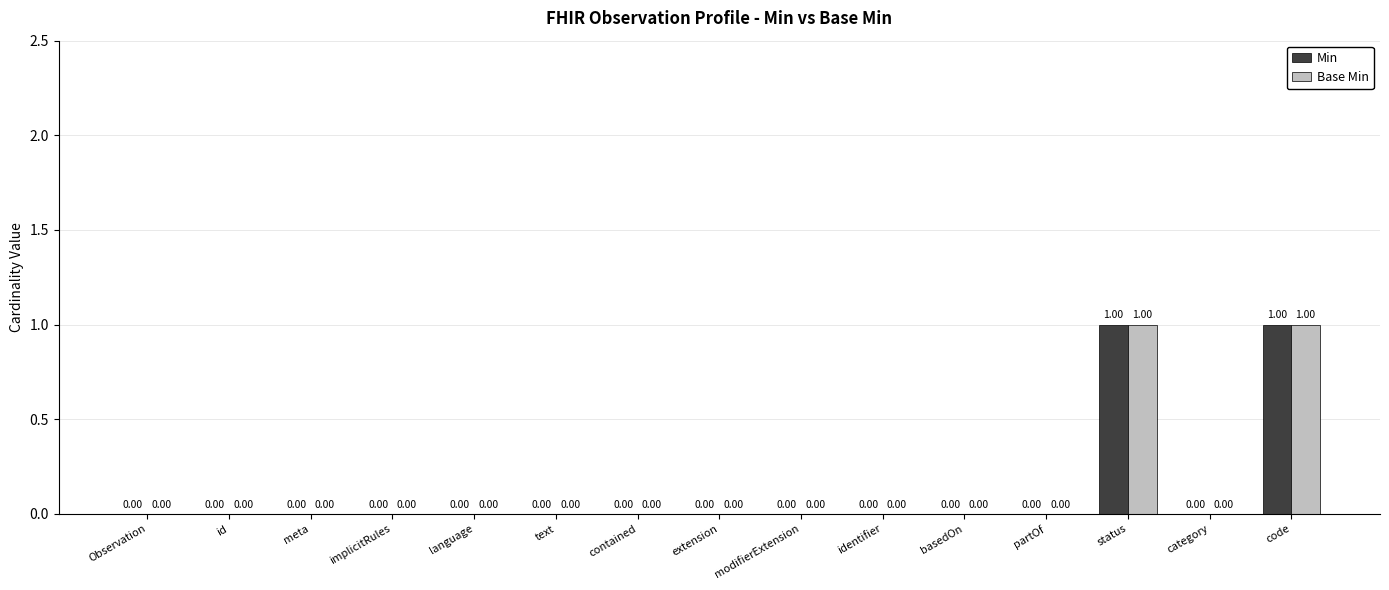

Which series has the largest range (max minus min)?

Min